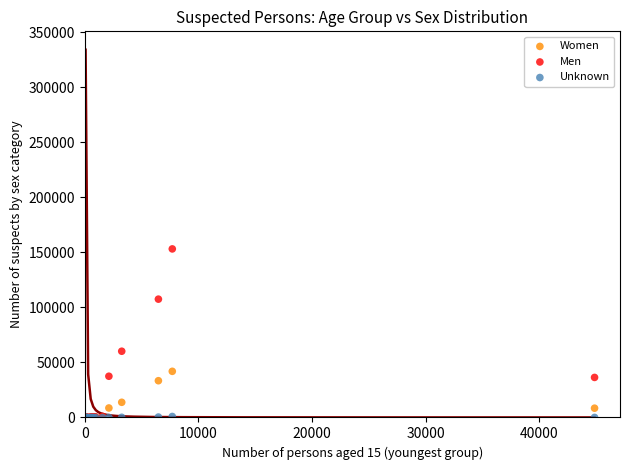

In the Women series, what Y value is closest to 20973?

13785